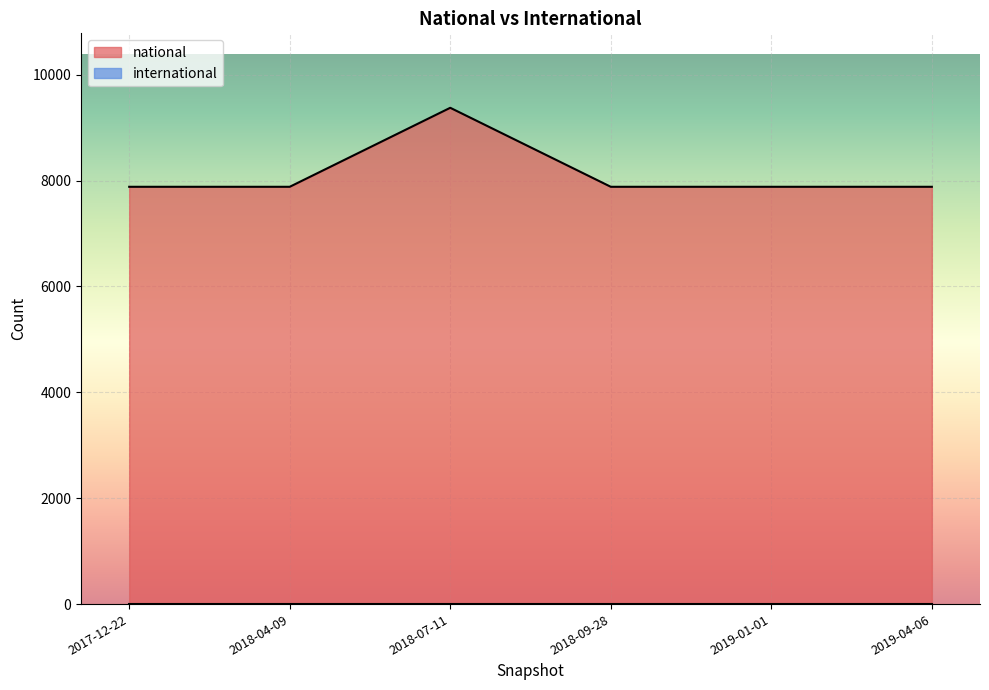

Read the value at 2019-04-06, to the nearest 100.

7900